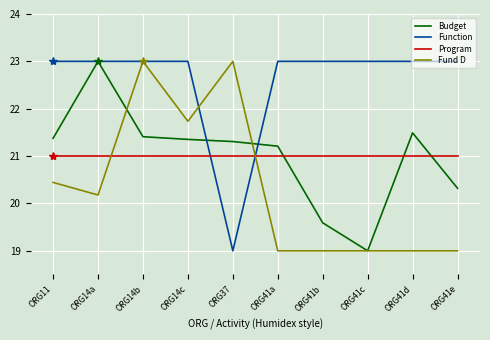

True or false: Budget has a value of 19.6 at ORG41b.

True